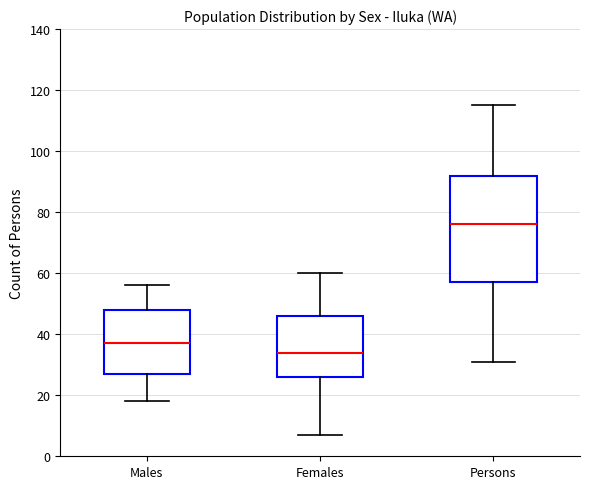

Which box is the tallest, from its lower edge to its upper edge?

Persons